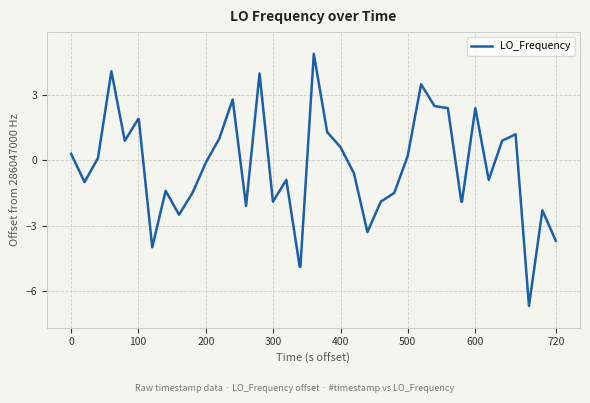

What is the maximum value shown in the chart?

4.9